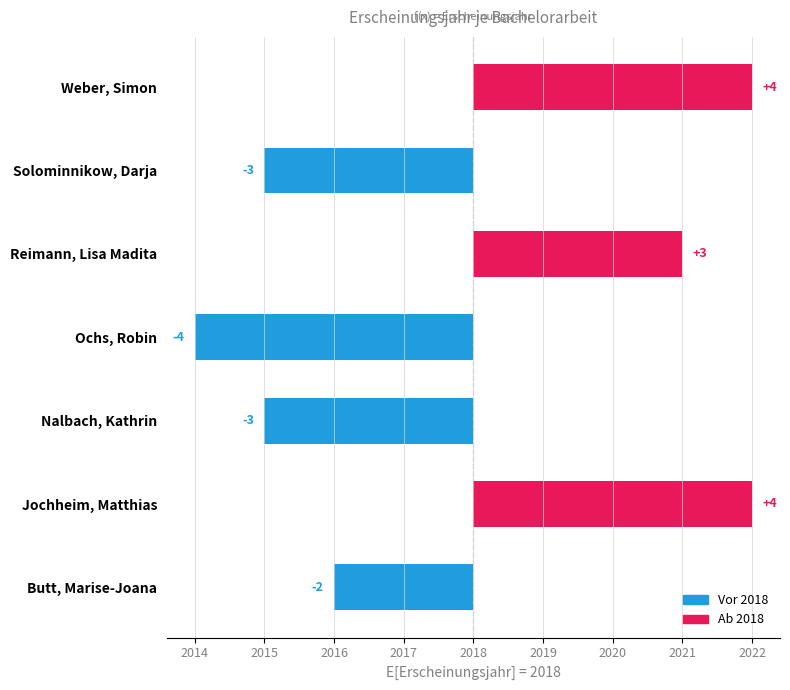

Which has a higher value, Solominnikow, Darja or Reimann, Lisa Madita?

Reimann, Lisa Madita